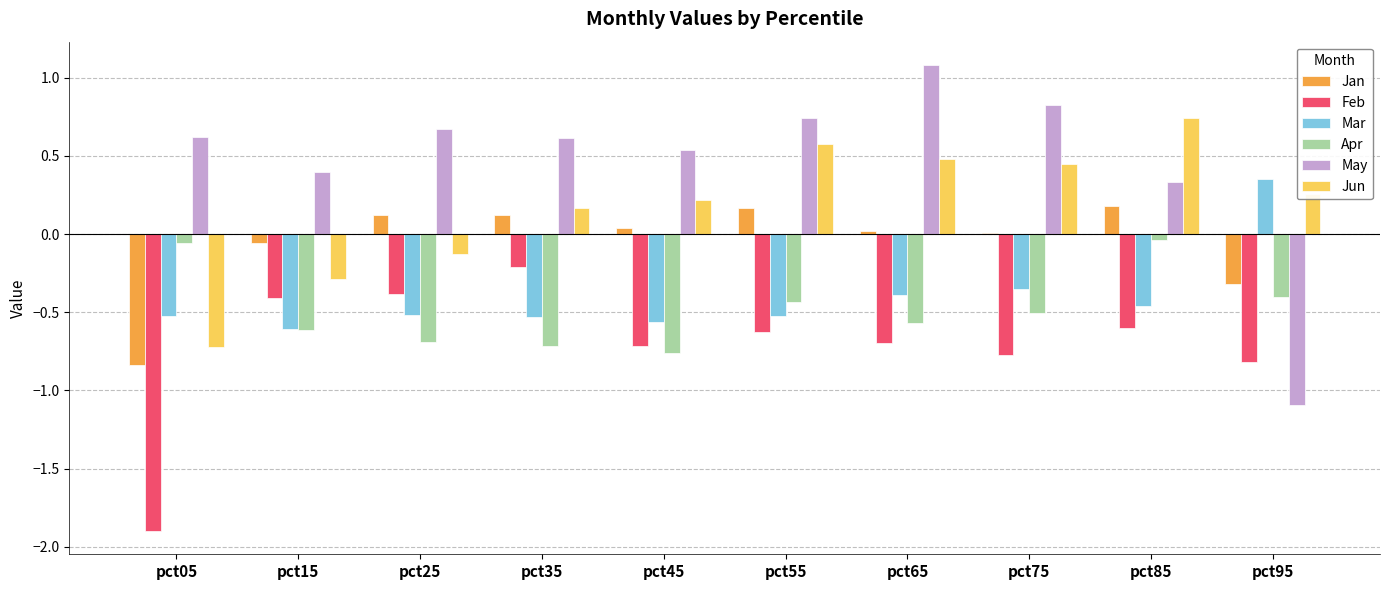

The value of Jan at pct05 is -1.4. True or false?

False